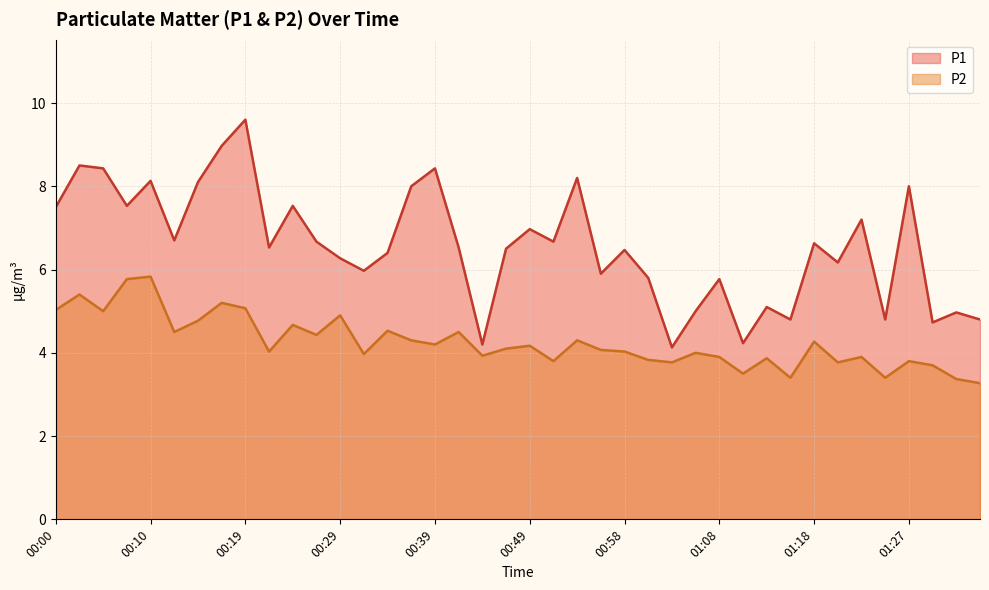

What is the value of the P1 point at the 16th from the left?

8.0